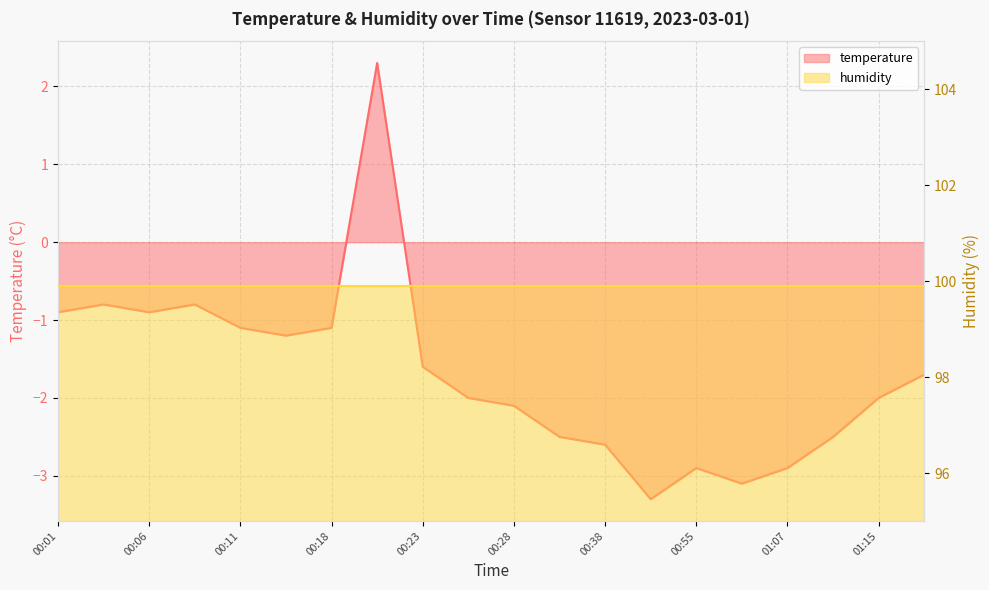

Is it true that the value at 00:50 is -1.0?

False